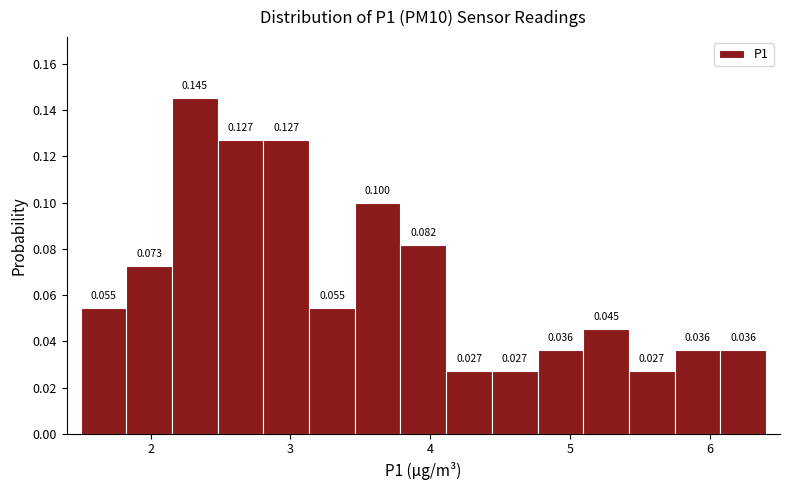

Around what value on the x-axis is the tallest bar? Give the approximate position of its centre, as read against the axis.

2.3